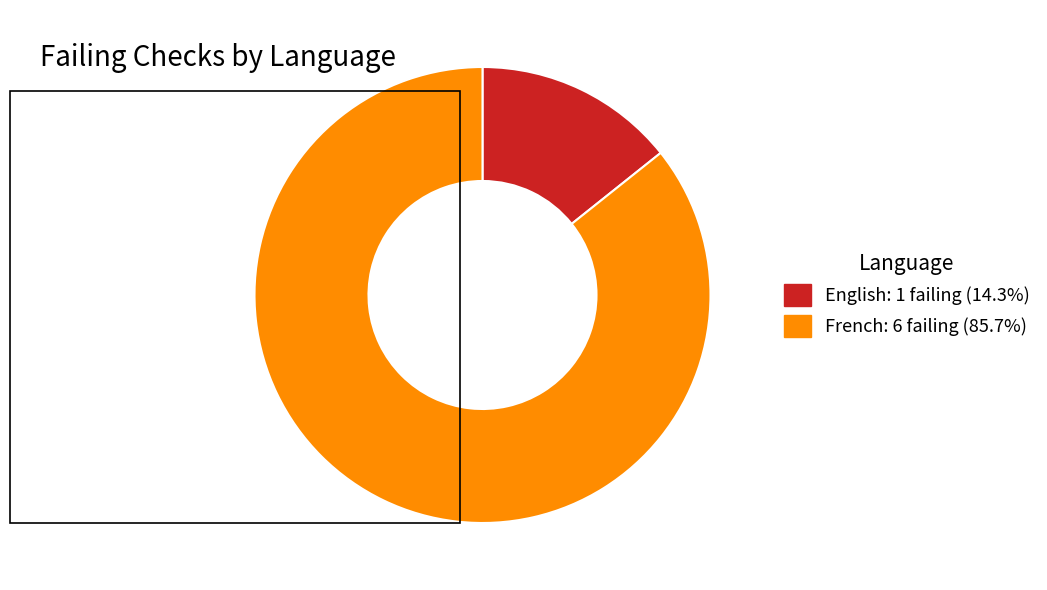

Rank the categories by value from highest to lowest.

French, English